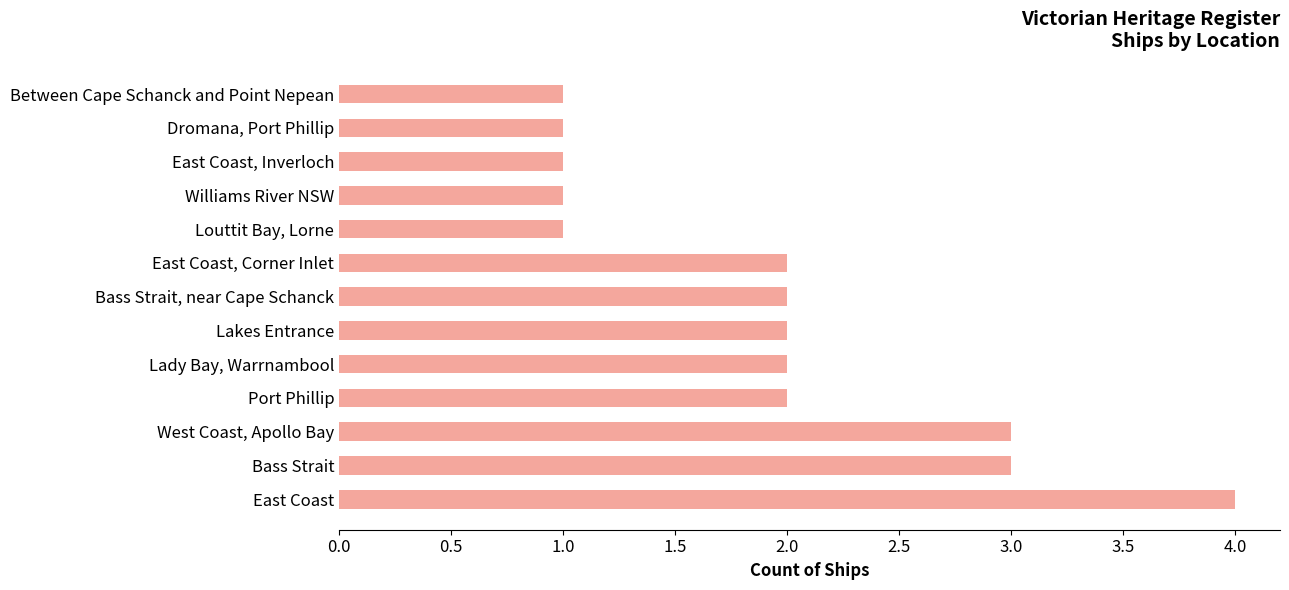

What is the sum of the values at Dromana, Port Phillip and East Coast, Corner Inlet?

3